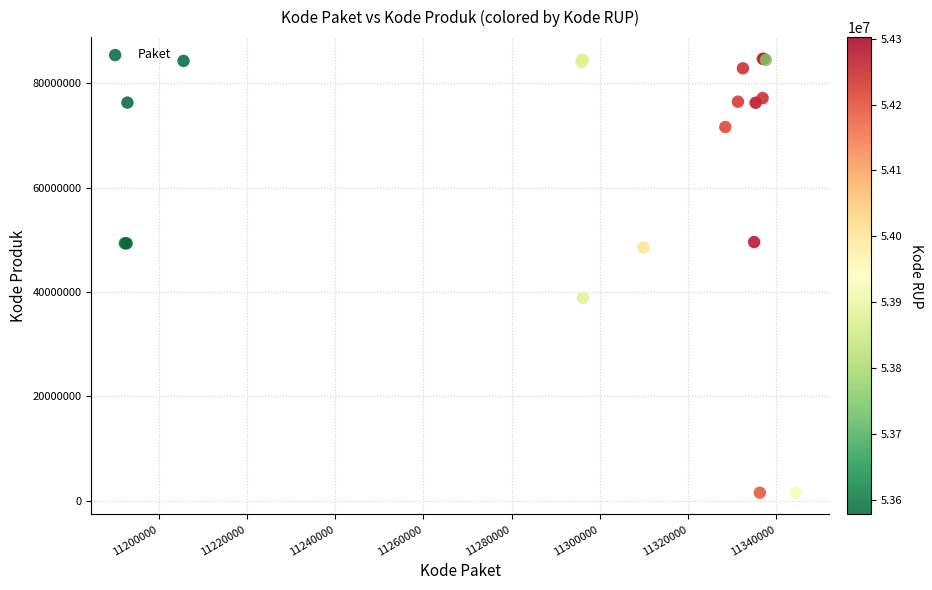

What Y value in the scatter plot is closest to 43108744?

38839757